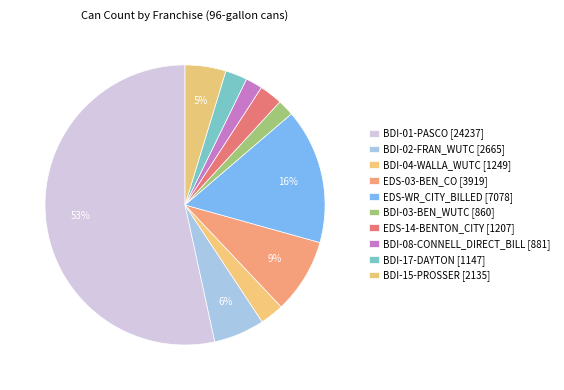

Is there any slice that represents more than half of the pie?

Yes